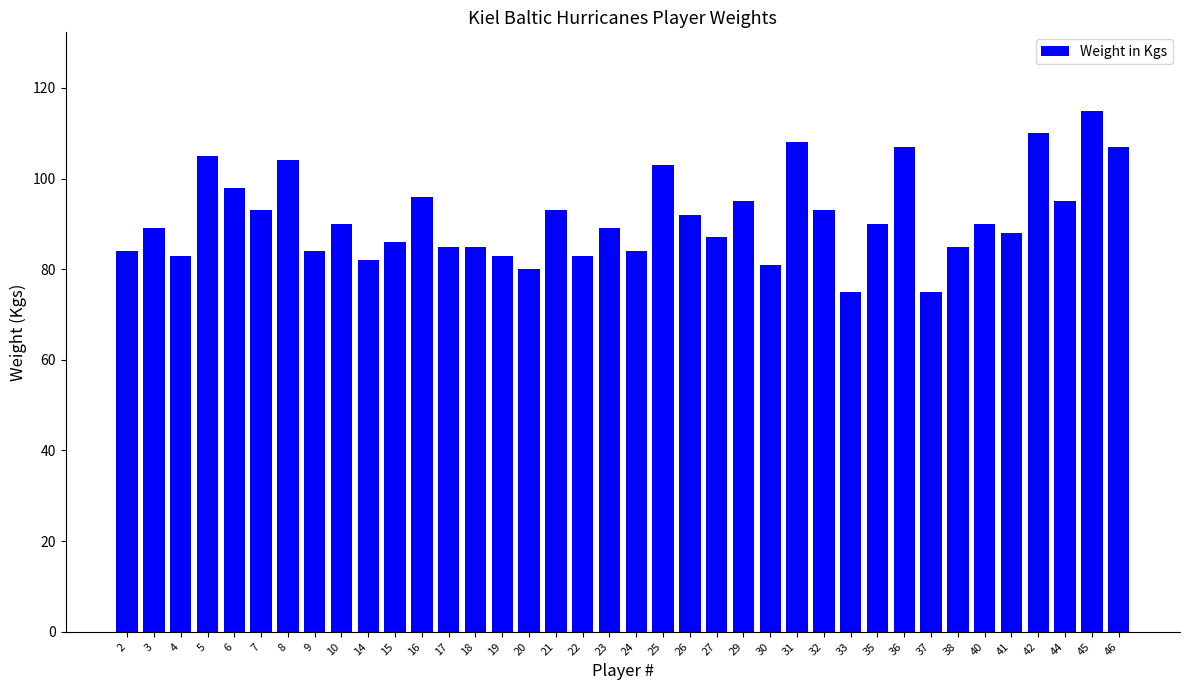

What is the value of the 11th bar from the left?

86